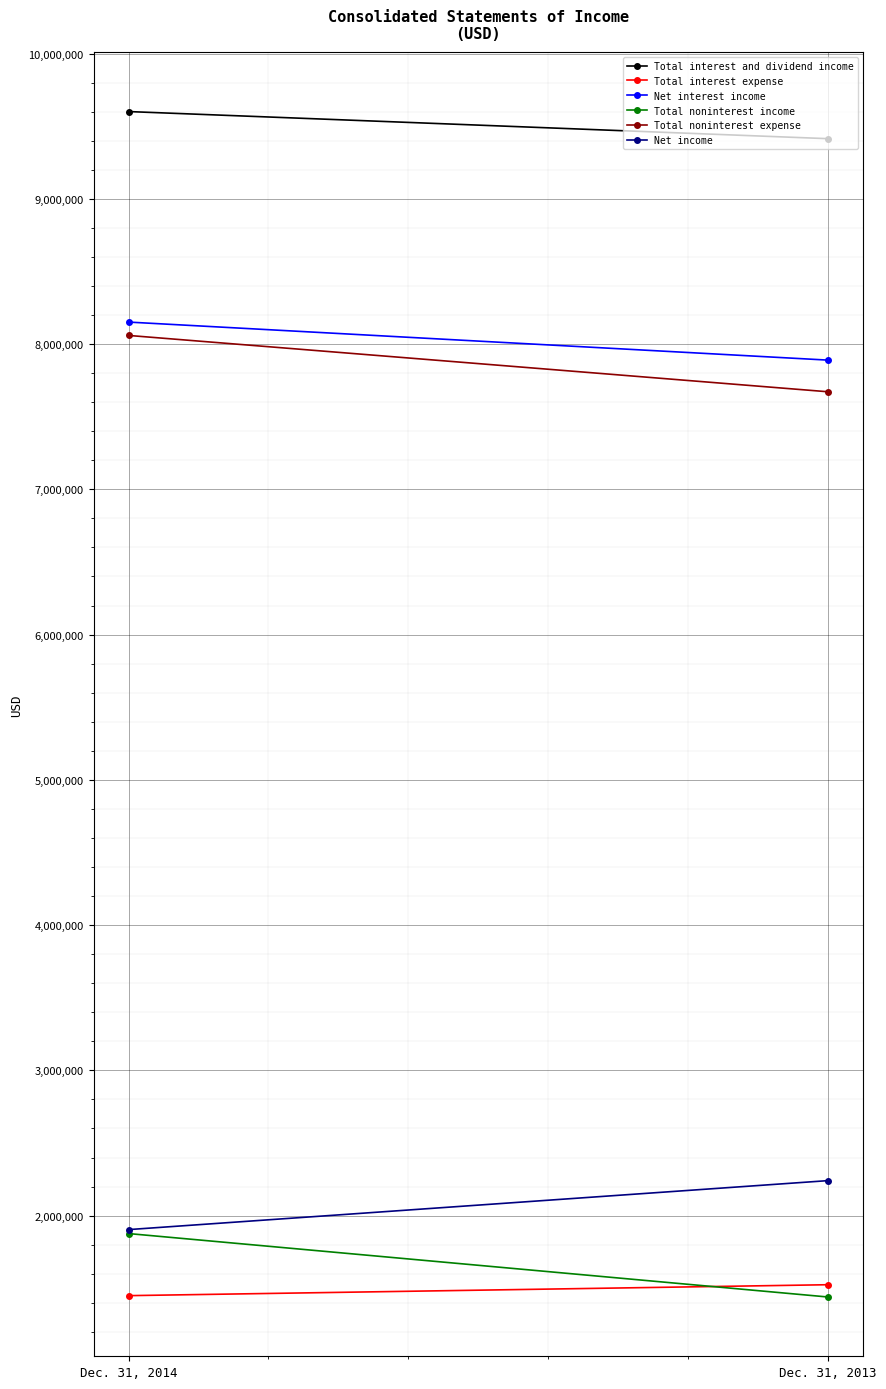

What are all the series names shown in the legend?

Total interest and dividend income, Total interest expense, Net interest income, Total noninterest income, Total noninterest expense, Net income